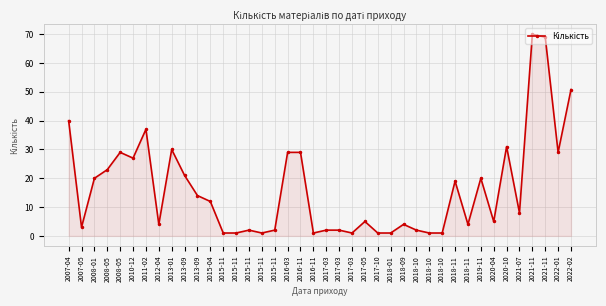

What value does the data have at 2008-05?

23.0